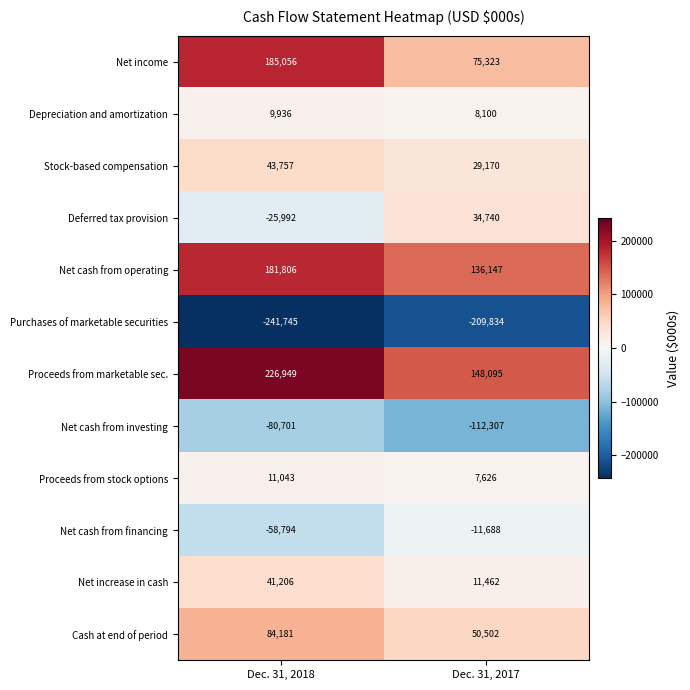

True or false: Net income has a value of 25243 at Dec. 31, 2017.

False